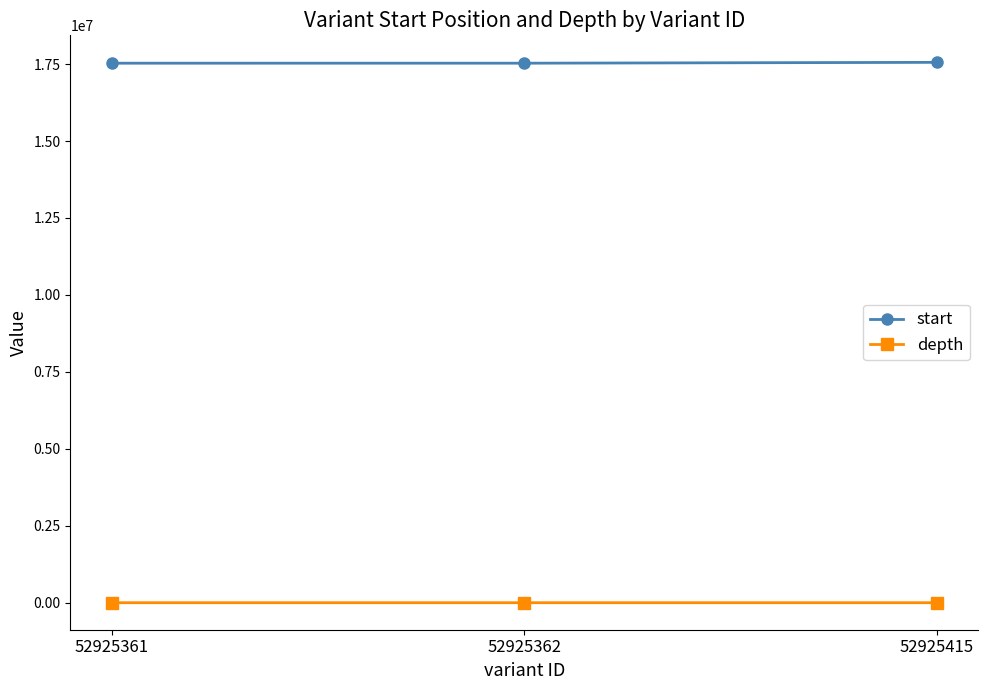

How many lines are shown in the chart?

2